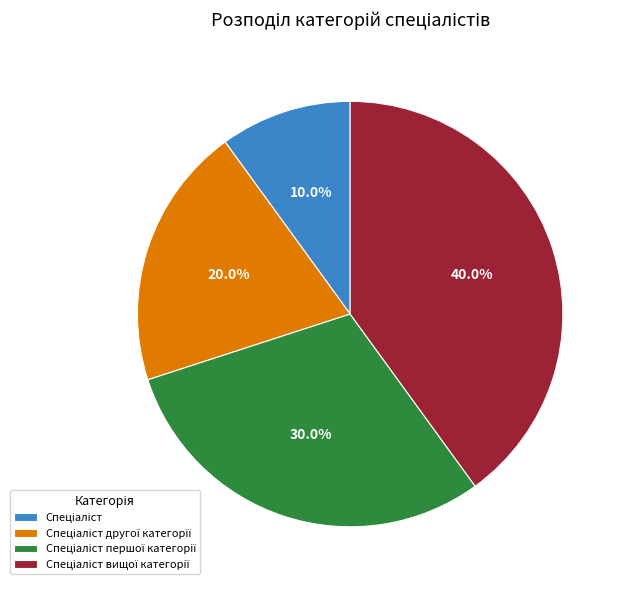

To the nearest percent, what is the average slice percentage?

25%